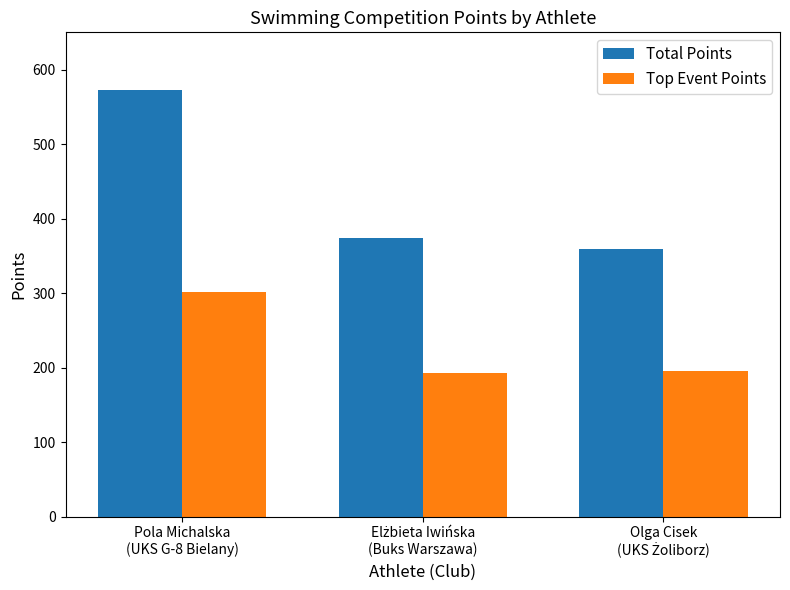

Which series has the largest range (max minus min)?

Total Points